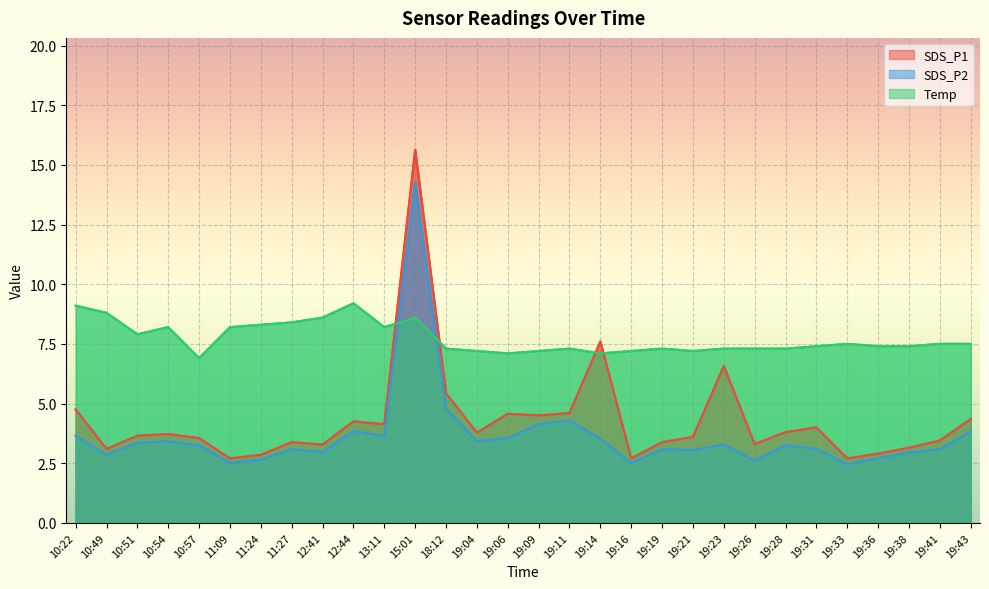

List the labels in order of SDS_P2 value, smallest first.

19:33, 11:09, 19:16, 19:26, 11:24, 19:36, 10:49, 19:38, 12:41, 19:21, 11:27, 19:19, 19:41, 19:31, 10:57, 19:28, 19:23, 10:51, 10:54, 19:04, 19:14, 19:06, 13:11, 10:22, 19:43, 12:44, 19:09, 19:11, 18:12, 15:01